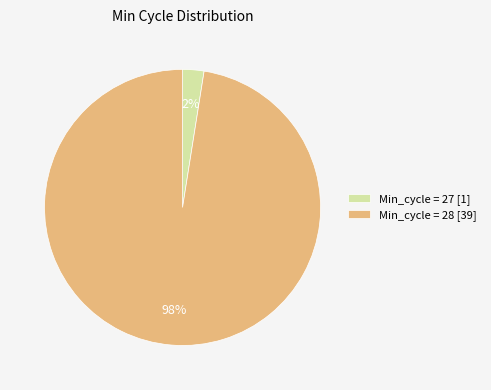

How many slices are in this pie chart?

2